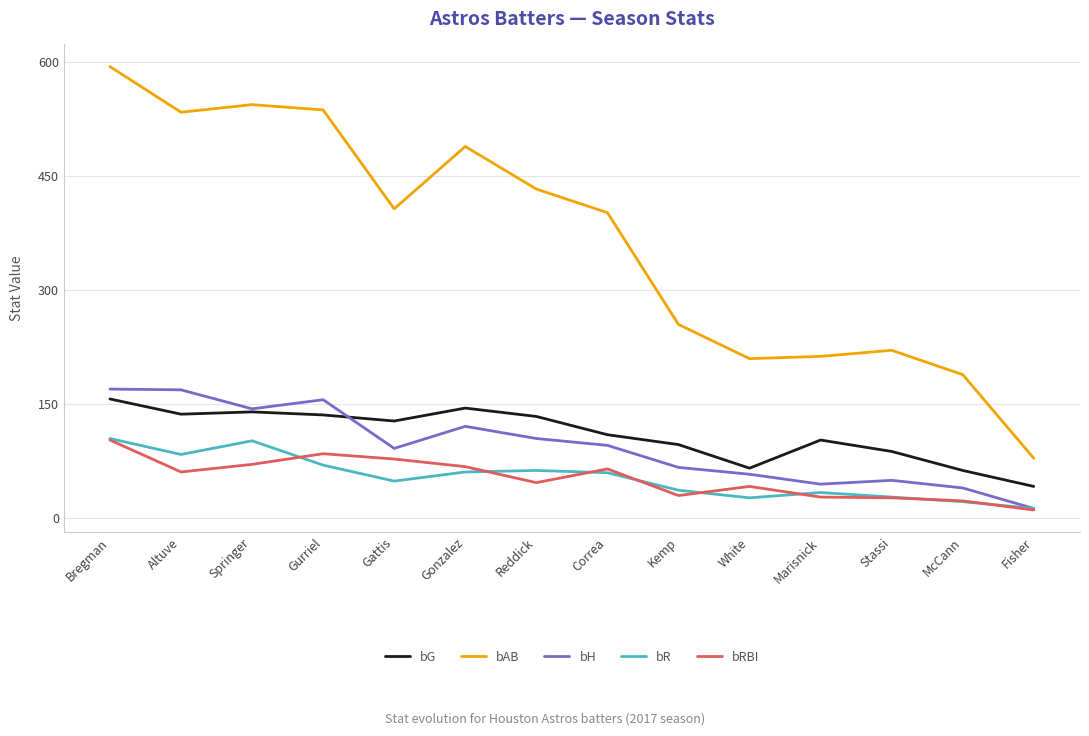

Which series has the largest range (max minus min)?

bAB